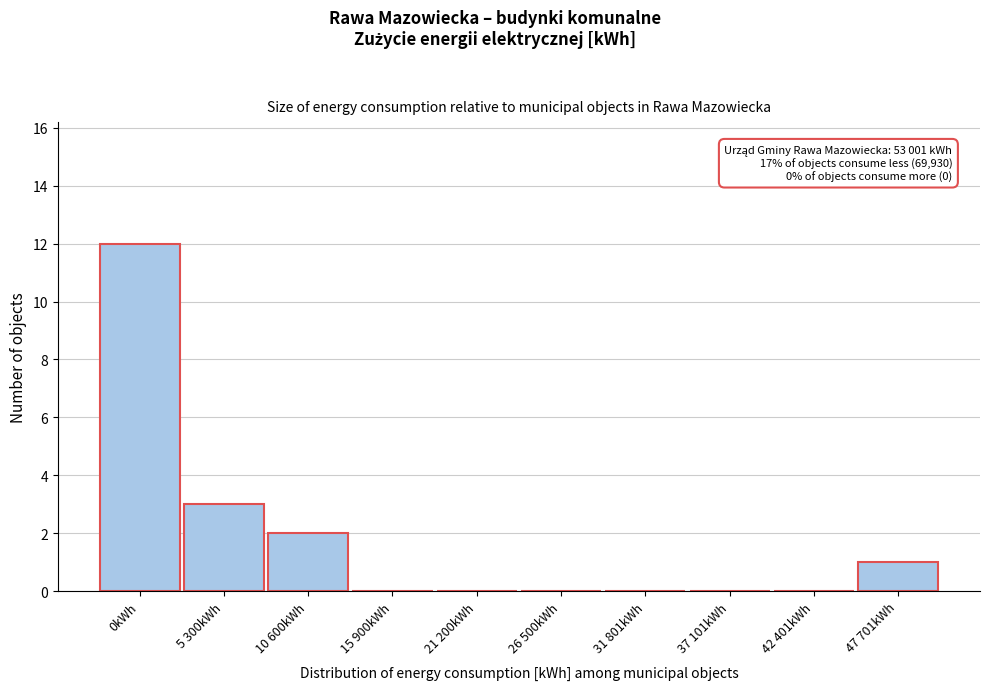

Reading left to right, transcribe all the data shown in this chart.

0kWh=12	5 300kWh=3	10 600kWh=2	15 900kWh=0	21 200kWh=0	26 500kWh=0	31 801kWh=0	37 101kWh=0	42 401kWh=0	47 701kWh=1